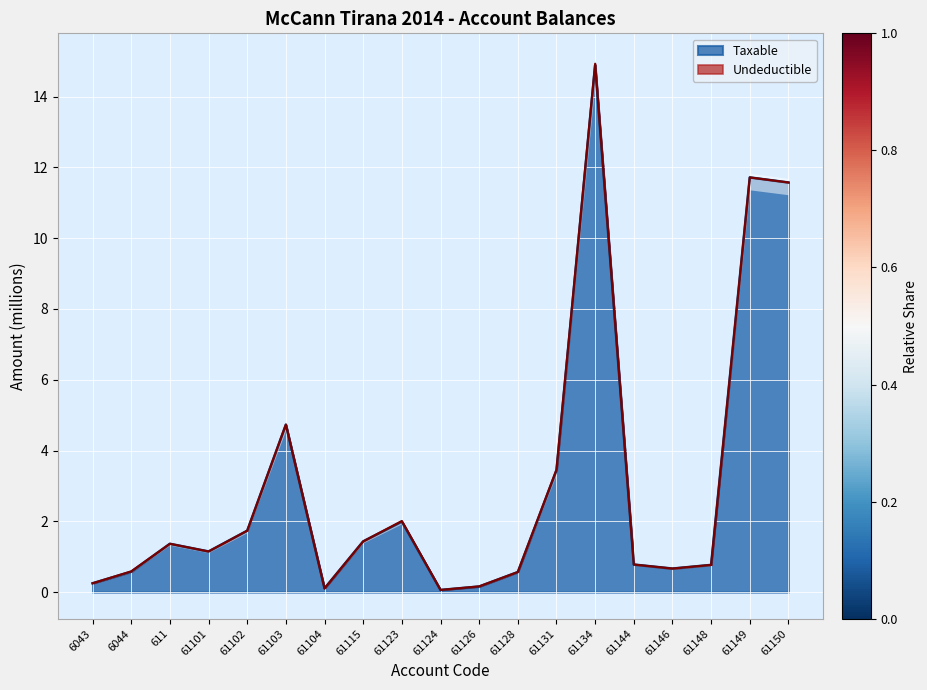

At which label is the value closest to 7?

61103